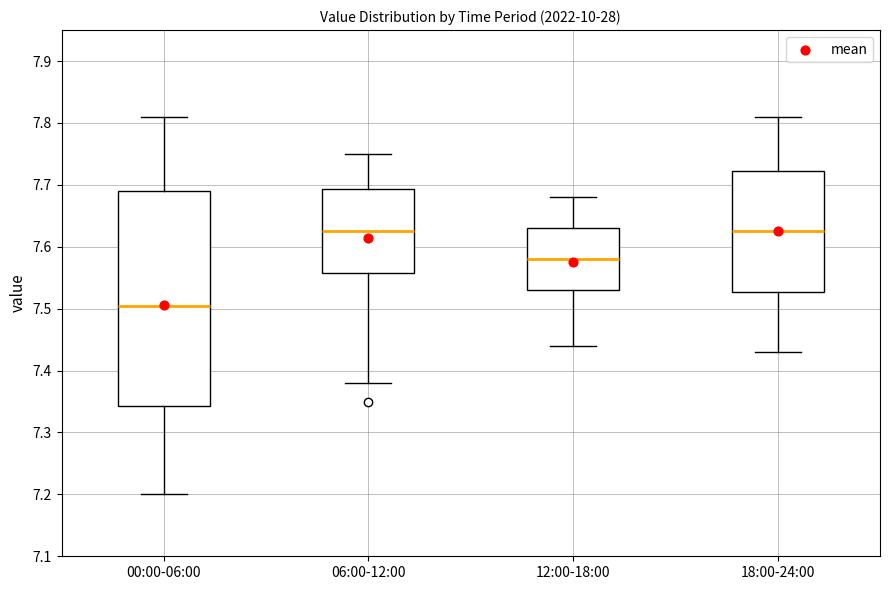

Where does the upper whisker of the box for 12:00-18:00 end on the y-axis? The values are not printed on the chart, so give them approximately, as read against the axis.

7.68